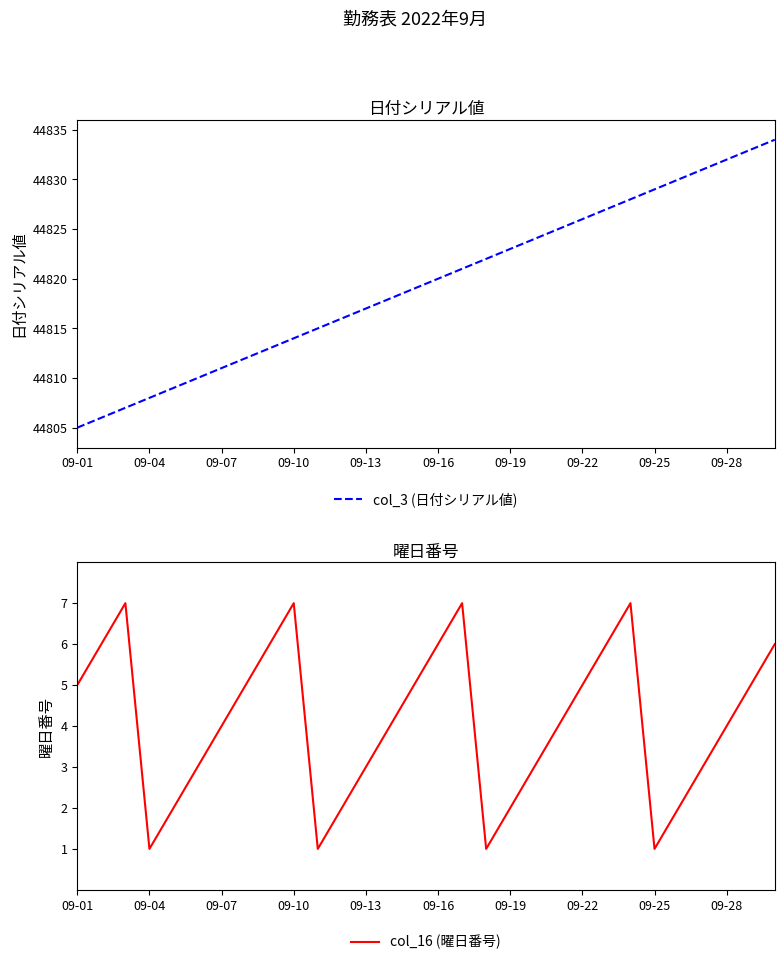

What is the average value of the col_3 (日付シリアル値) series?

44820